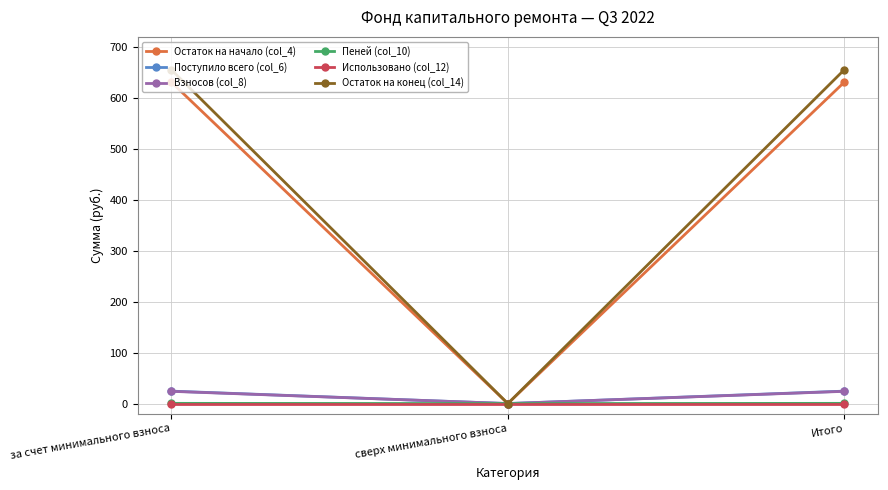

True or false: Остаток на начало (col_4) has a value of 905.1 at Итого.

False